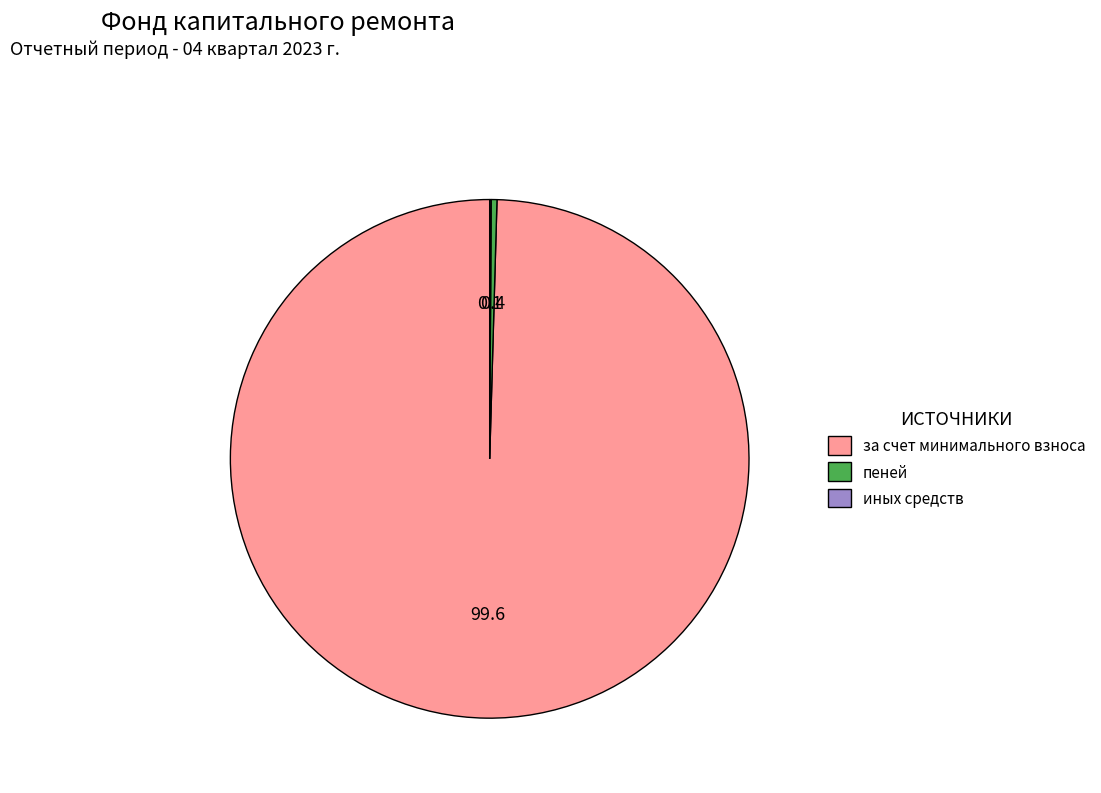

Combined, do пеней and за счет минимального взноса account for over 50%?

Yes